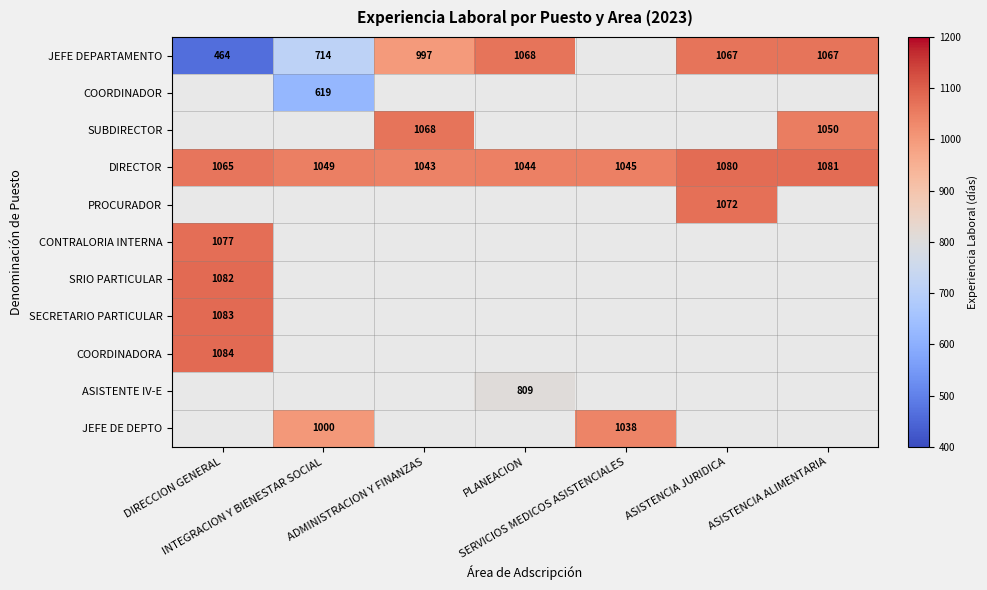

What is the spread (max minus min) of values at INTEGRACION Y BIENESTAR SOCIAL?

430.0